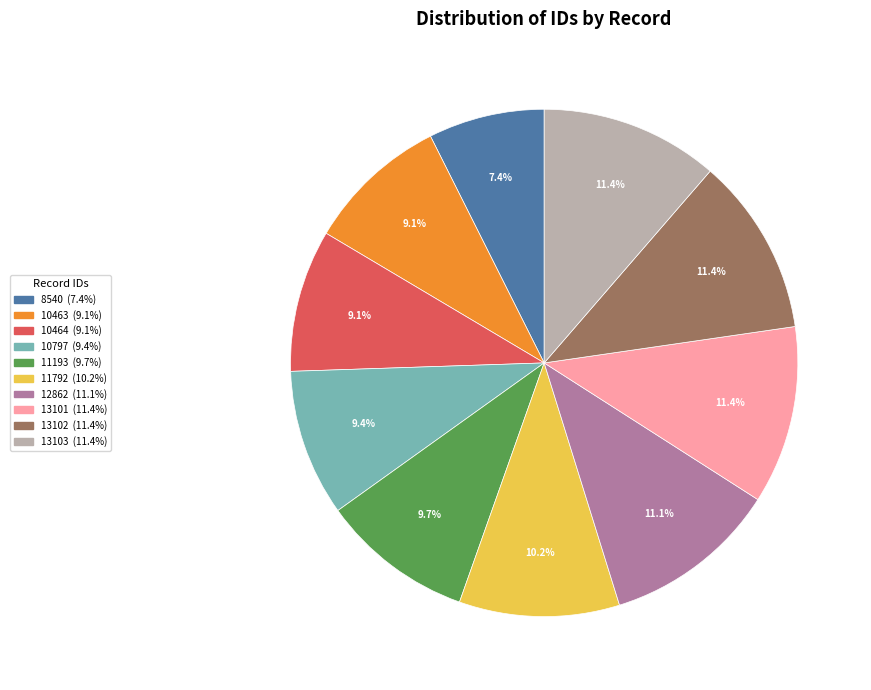

Which has a higher value, 11193 or 10464?

11193